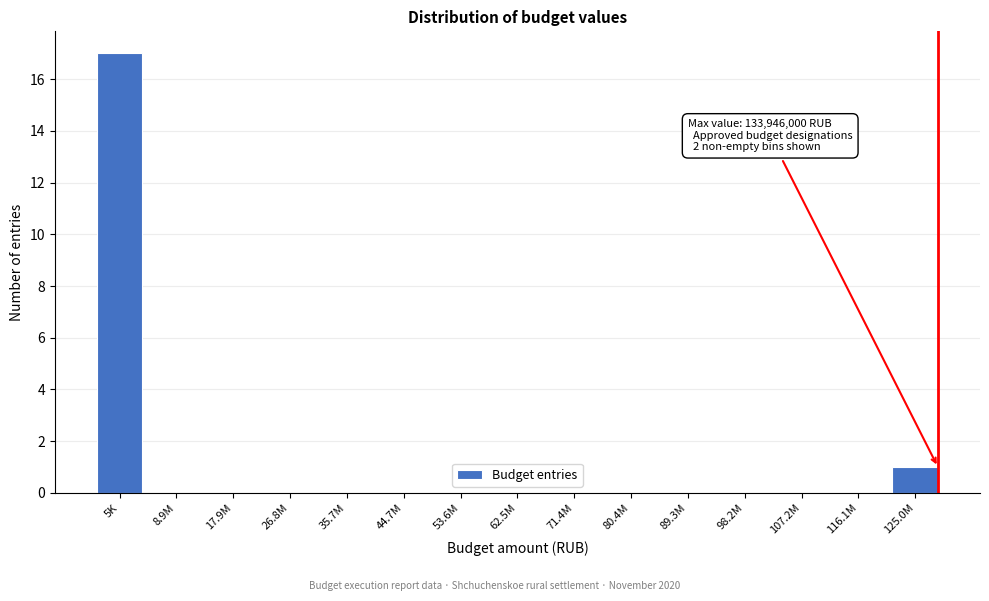

Reading left to right, extract all data points from this chart.

5K=17	8.9M=0	17.9M=0	26.8M=0	35.7M=0	44.7M=0	53.6M=0	62.5M=0	71.4M=0	80.4M=0	89.3M=0	98.2M=0	107.2M=0	116.1M=0	125.0M=1